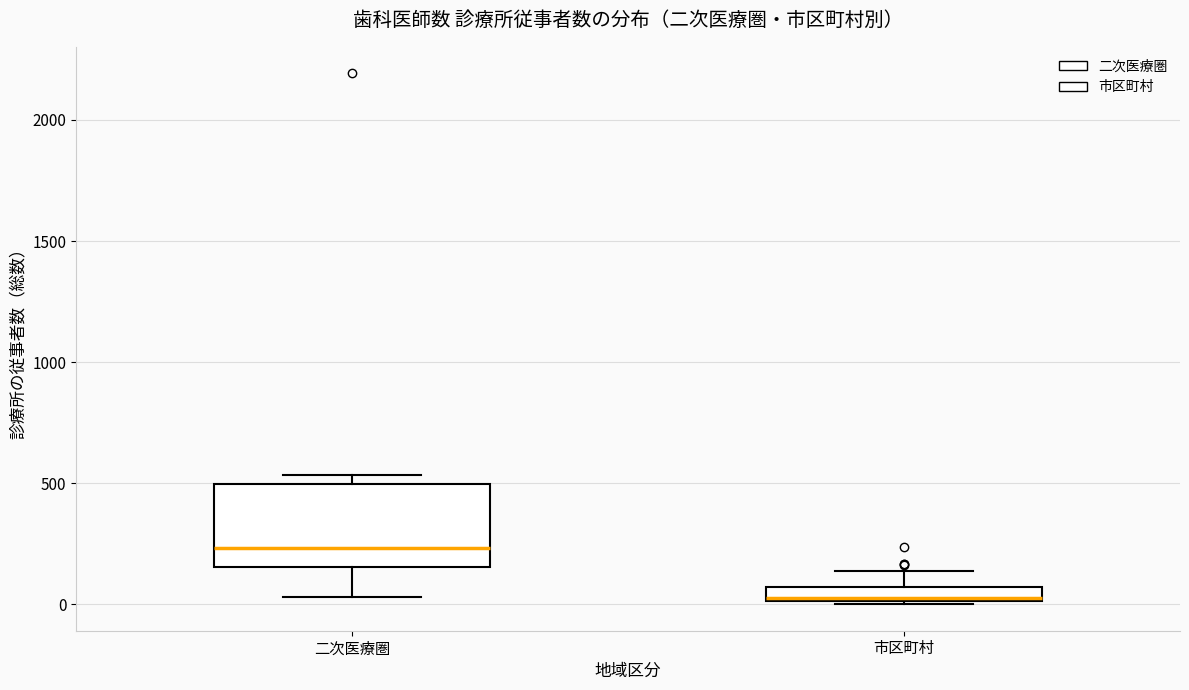

Comparing the boxes themselves (not the whiskers), which one is the tallest?

二次医療圏